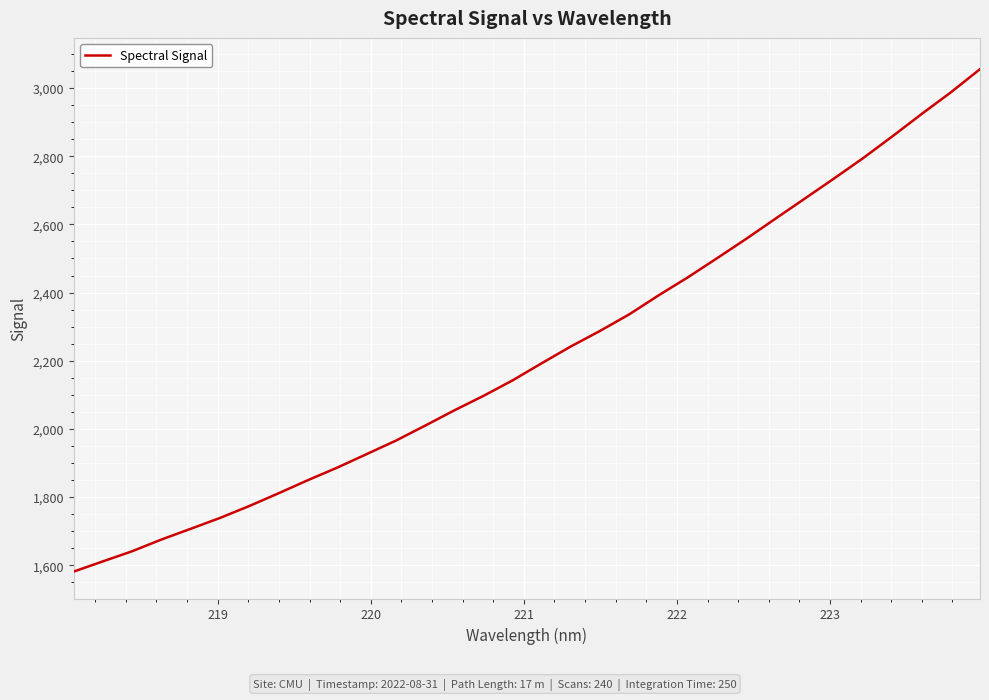

What is the smallest value displayed?

1581.8